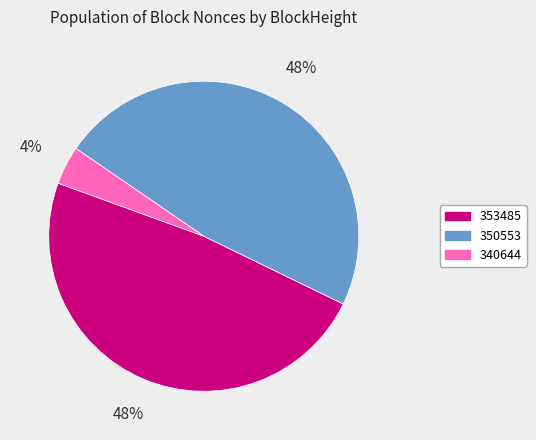

Which has a higher value, 353485 or 340644?

353485